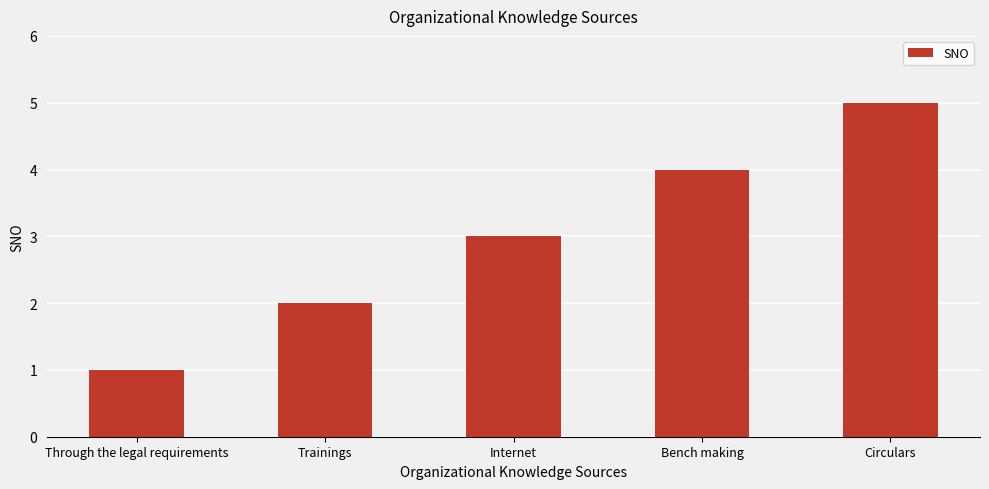

Rank the categories by value from highest to lowest.

Circulars, Bench making, Internet, Trainings, Through the legal requirements